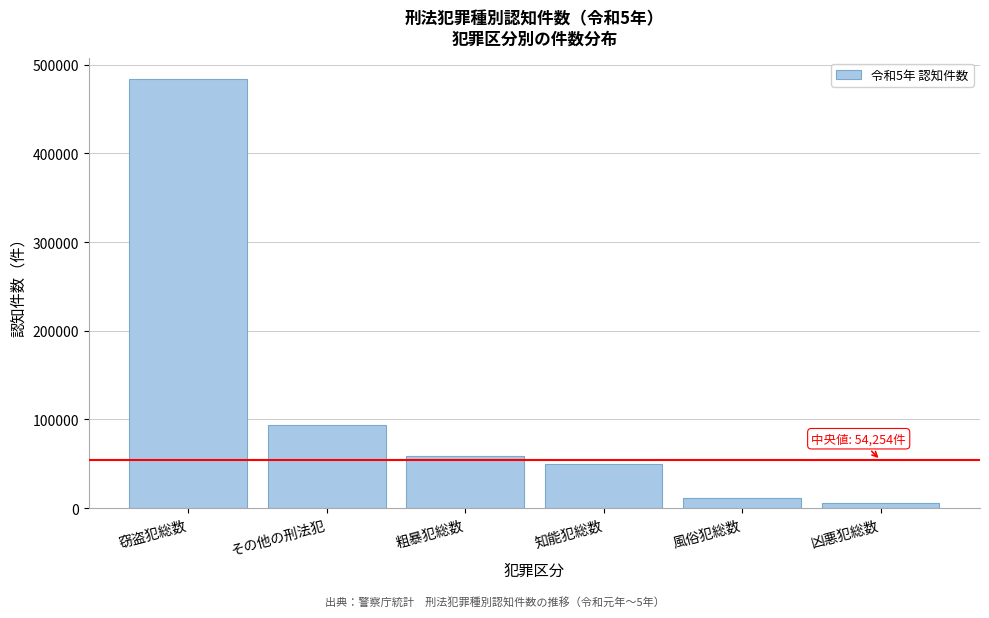

Reading left to right, extract all data points from this chart.

483695	93623	58474	50035	11774	5750